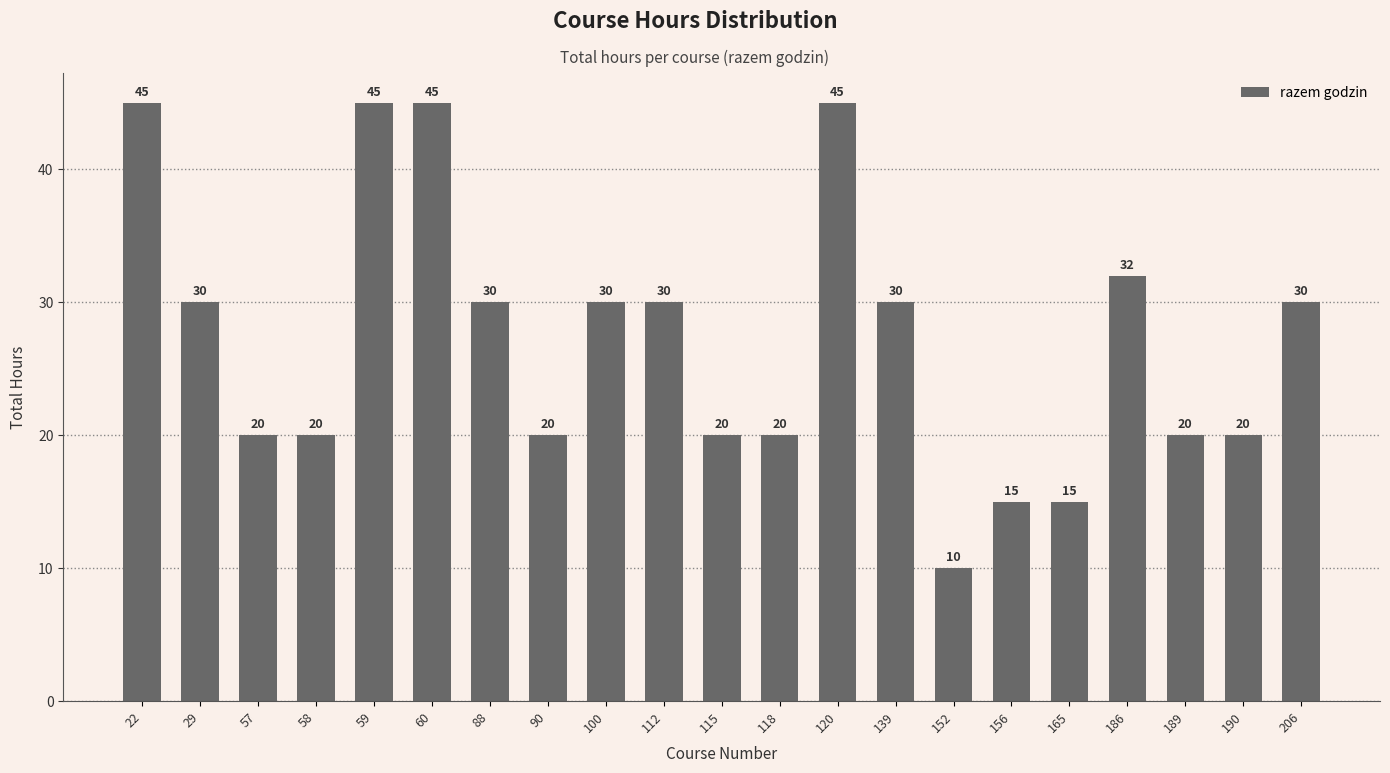

Which has a higher value, 90 or 139?

139